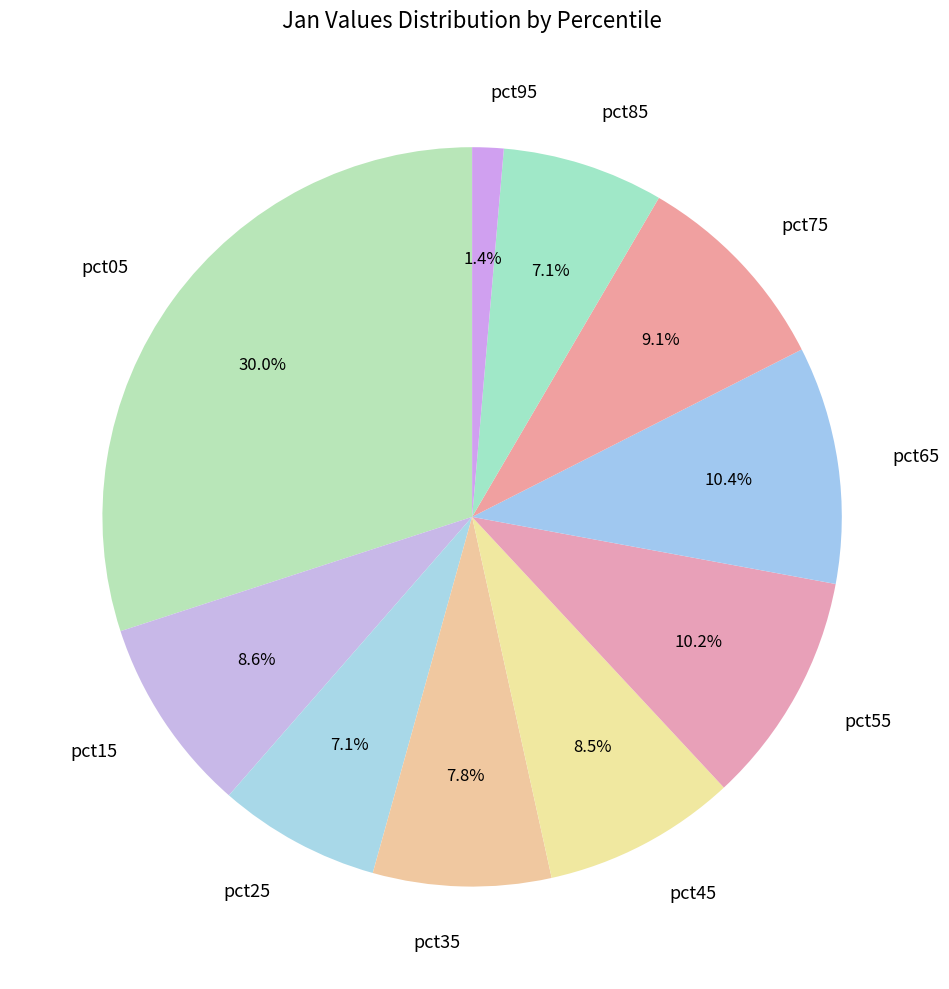

Combined, what portion of the pie is pct75 and pct45?

17.6%